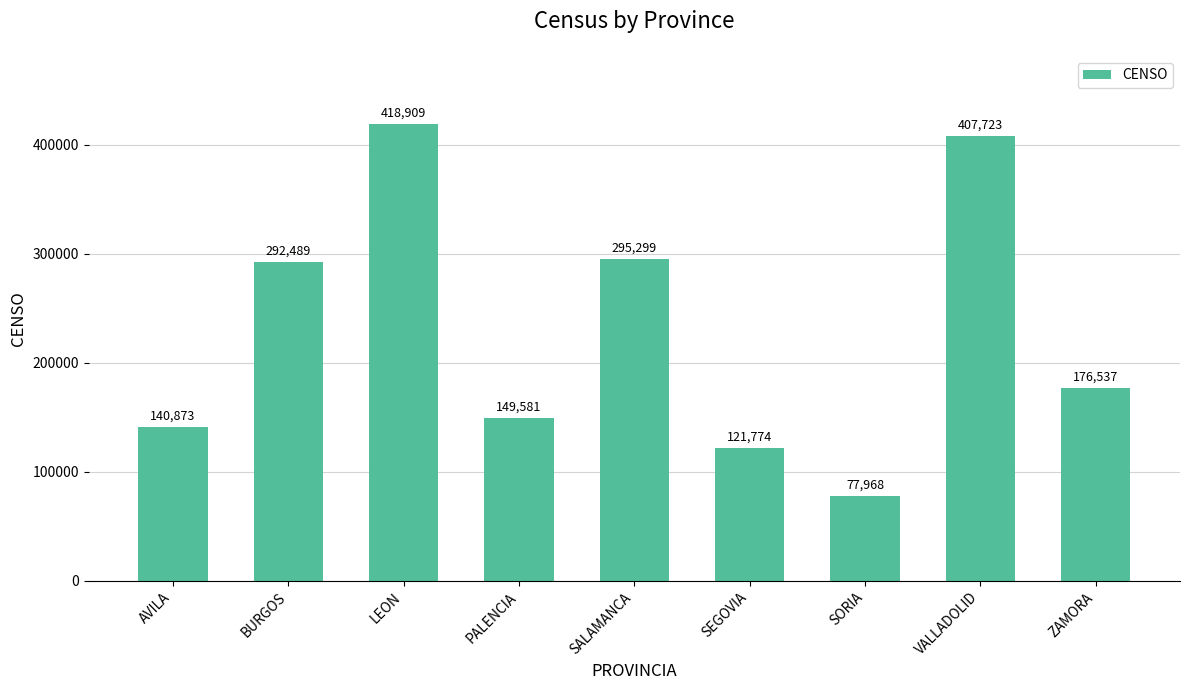

List the labels in order of value, smallest first.

SORIA, SEGOVIA, AVILA, PALENCIA, ZAMORA, BURGOS, SALAMANCA, VALLADOLID, LEON